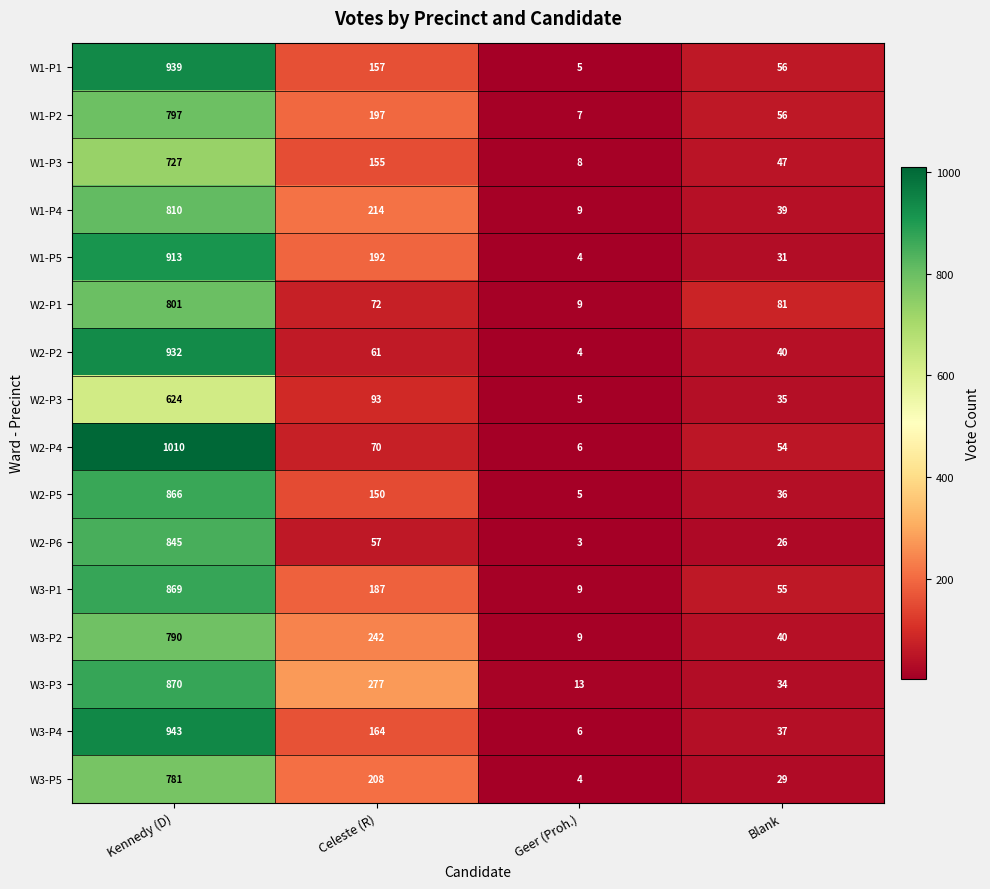

What is the difference between the second highest and minimum values in the W2-P2 series?

57